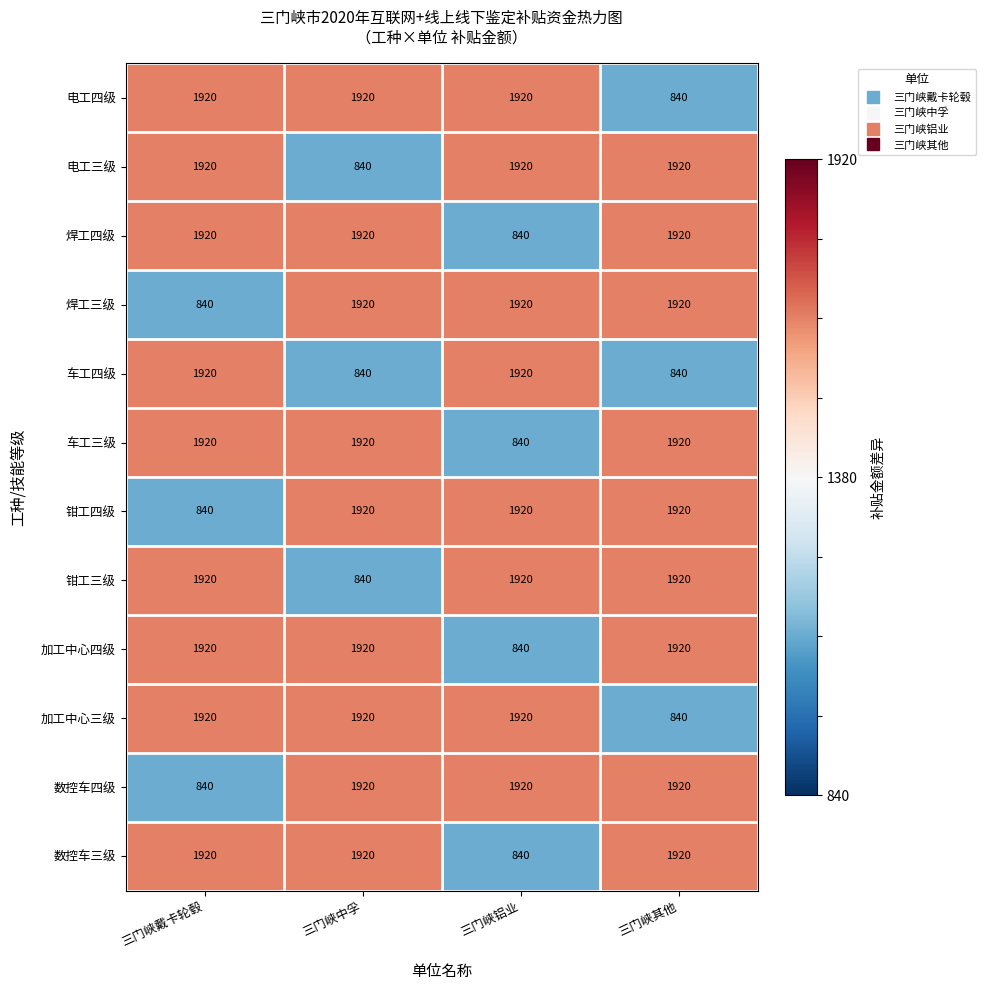

What is the approximate value of 钳工四级 at 三门峡戴卡轮毂?

840